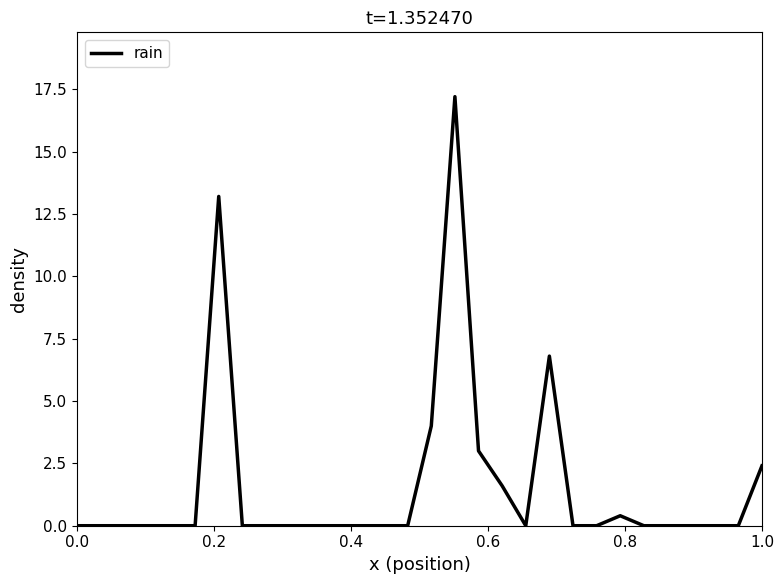

Does the chart display data point markers on the line(s)?

No